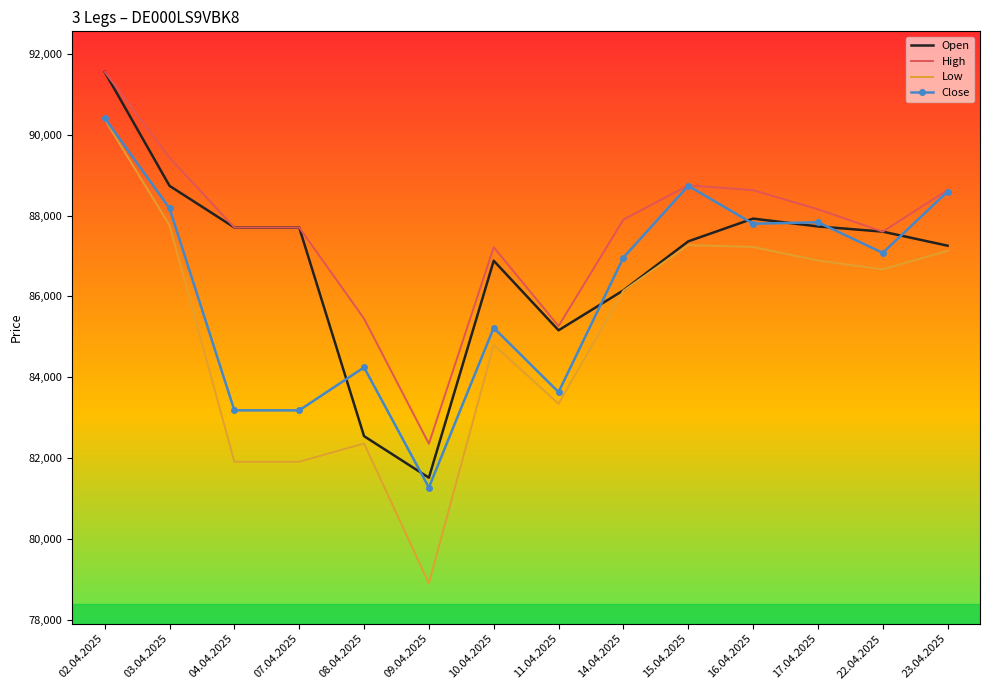

How many series are shown in this chart?

4